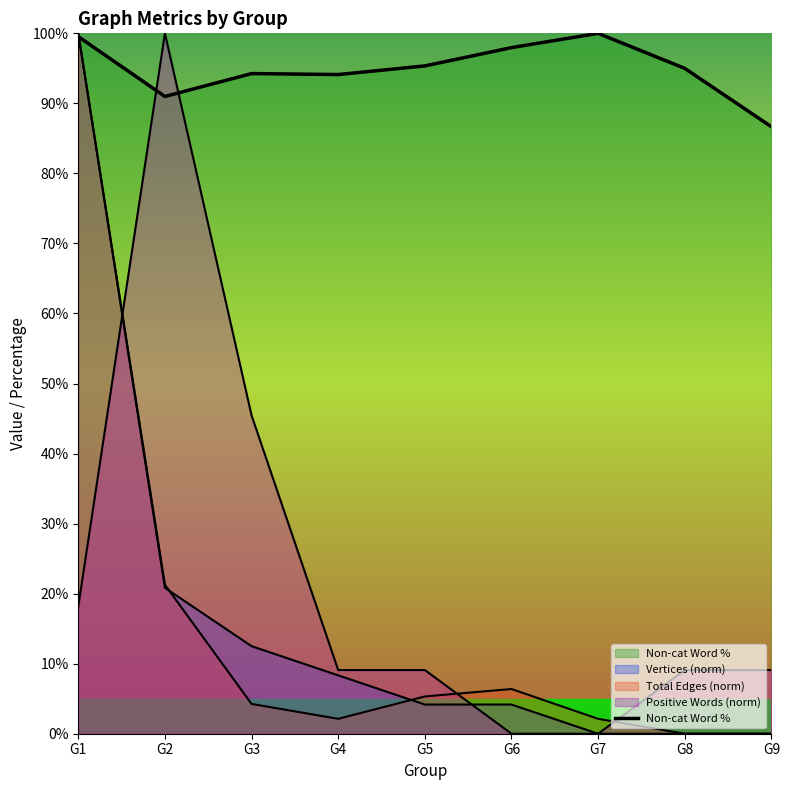

The chart shows a value of 91.0 at G2. True or false?

True